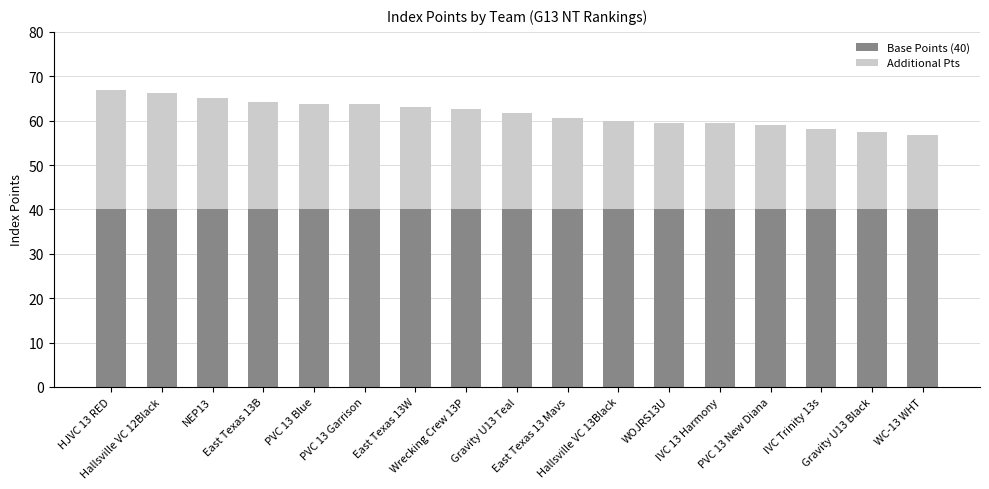

What is the sum of all Base Points (40) values?

680.0